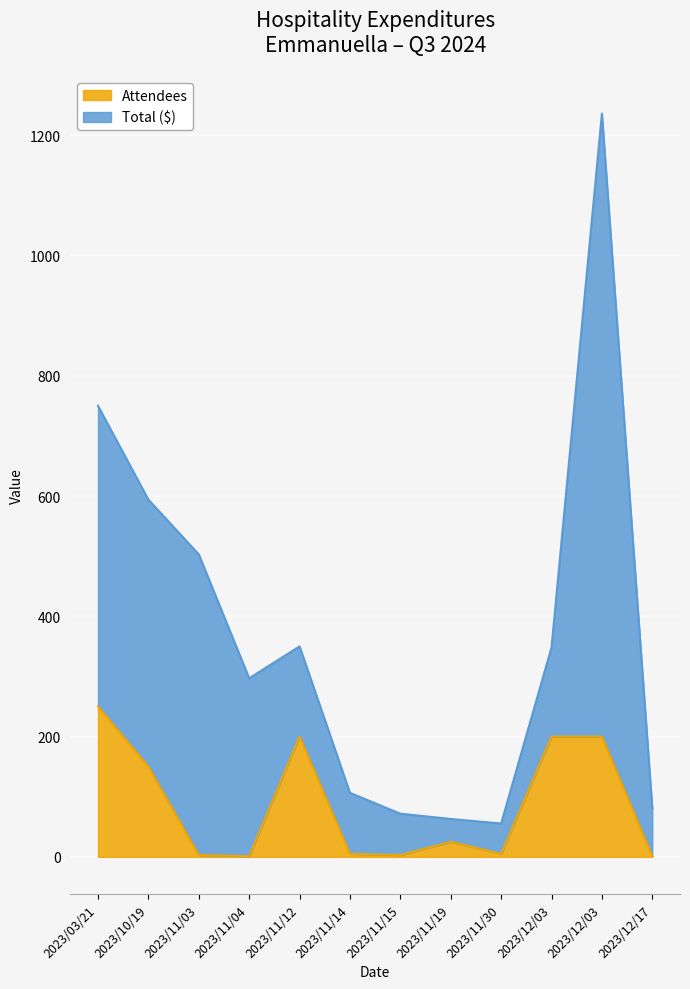

What is the sum of the values at 2023/11/03 and 2023/11/12?

203